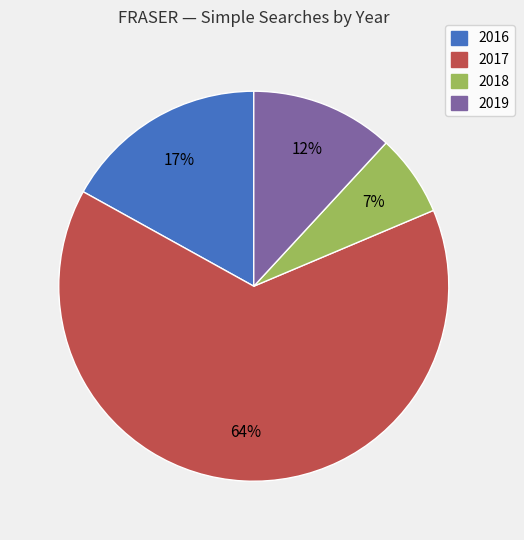

To the nearest percent, what is the difference between the 2016 and 2018 slice percentages?

10%